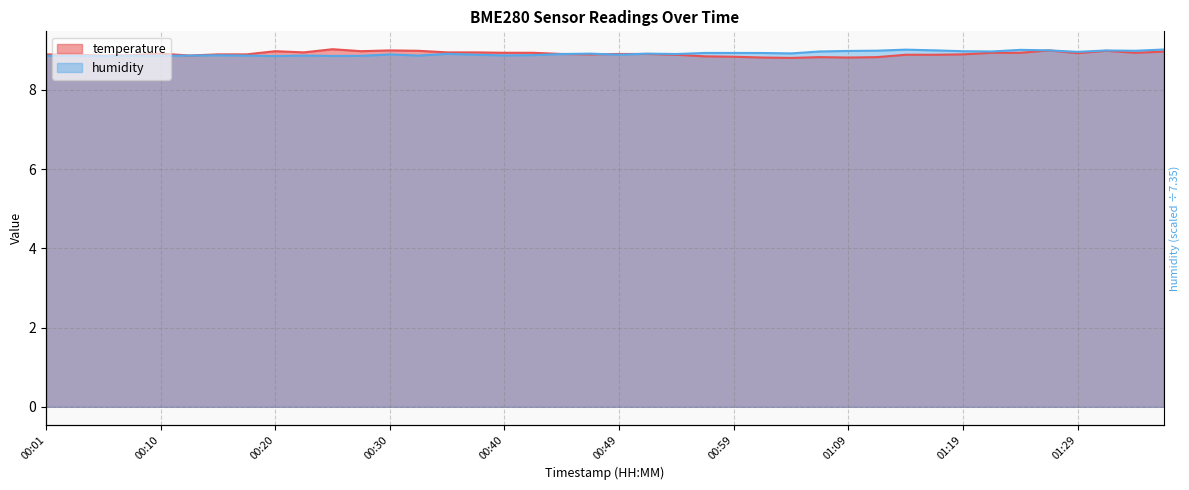

List the series in order of their overall mean, highest first.

humidity, temperature